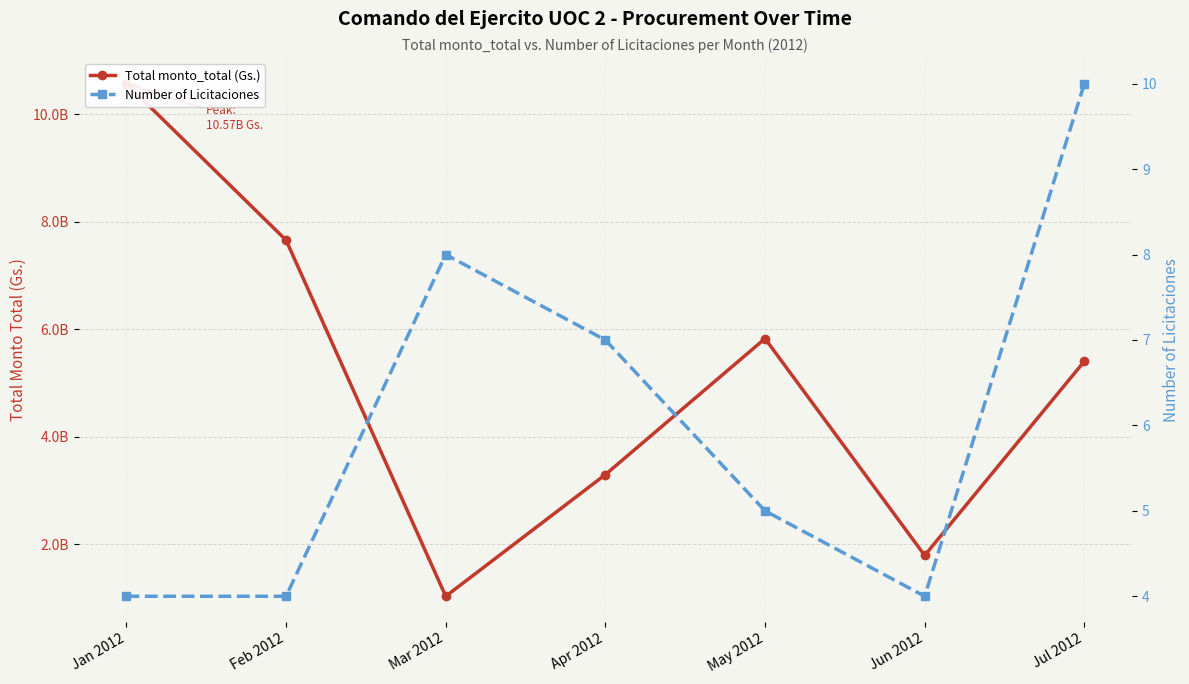

At which category is the sum across all series the highest?

Jan 2012